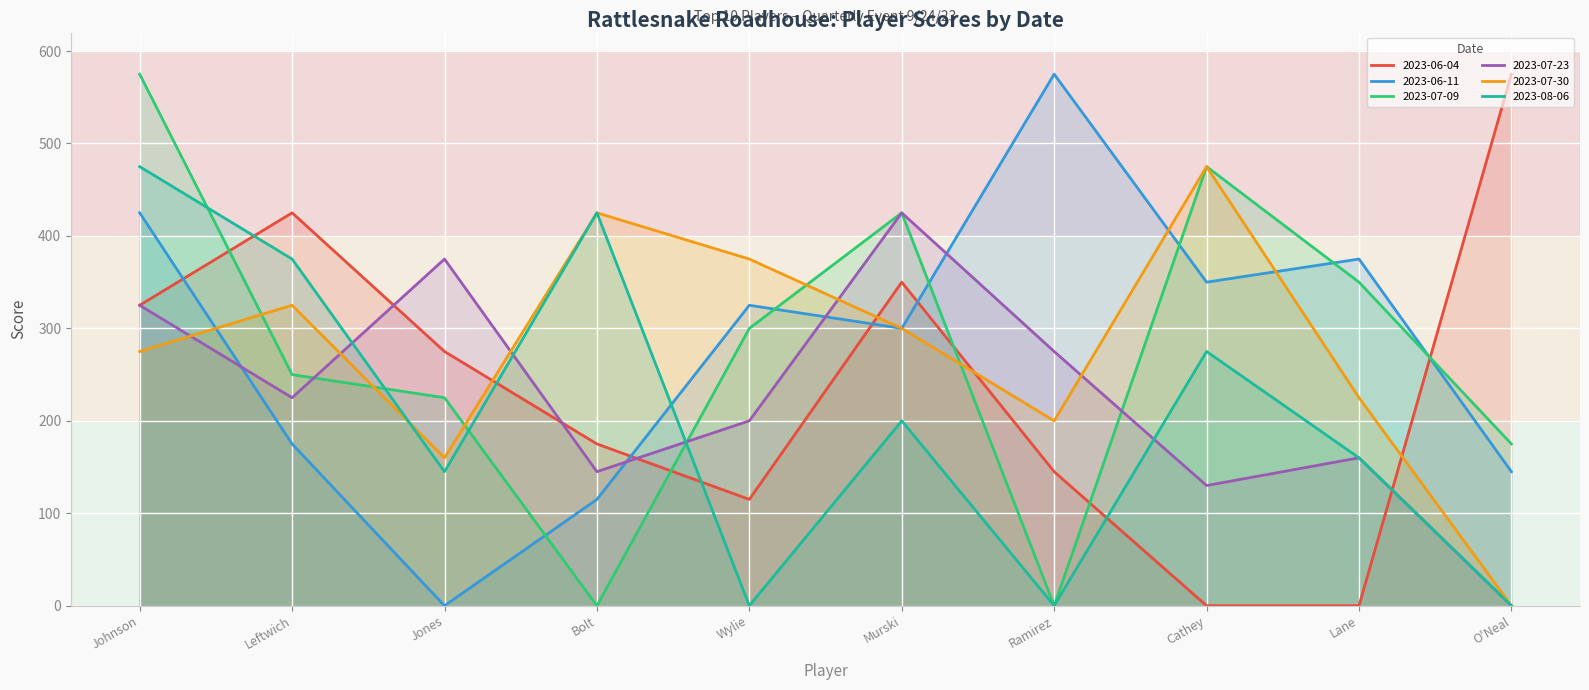

What is the difference between the maximum and second lowest values in the 2023-08-06 series?

475